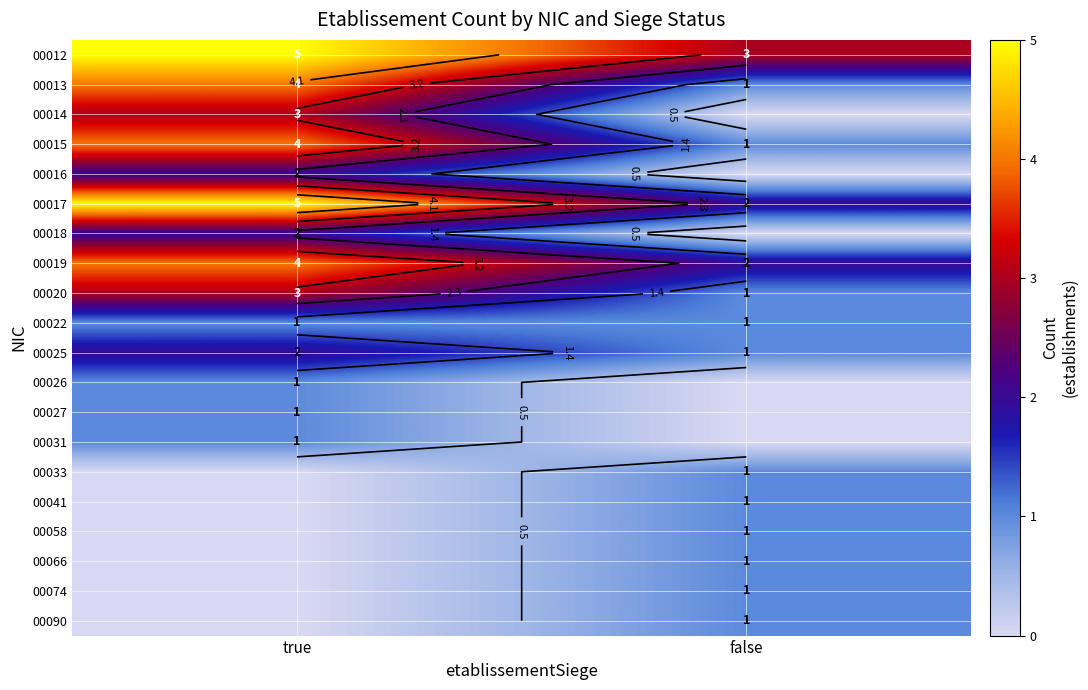

True or false: 00012 has a value of 3 at false.

True